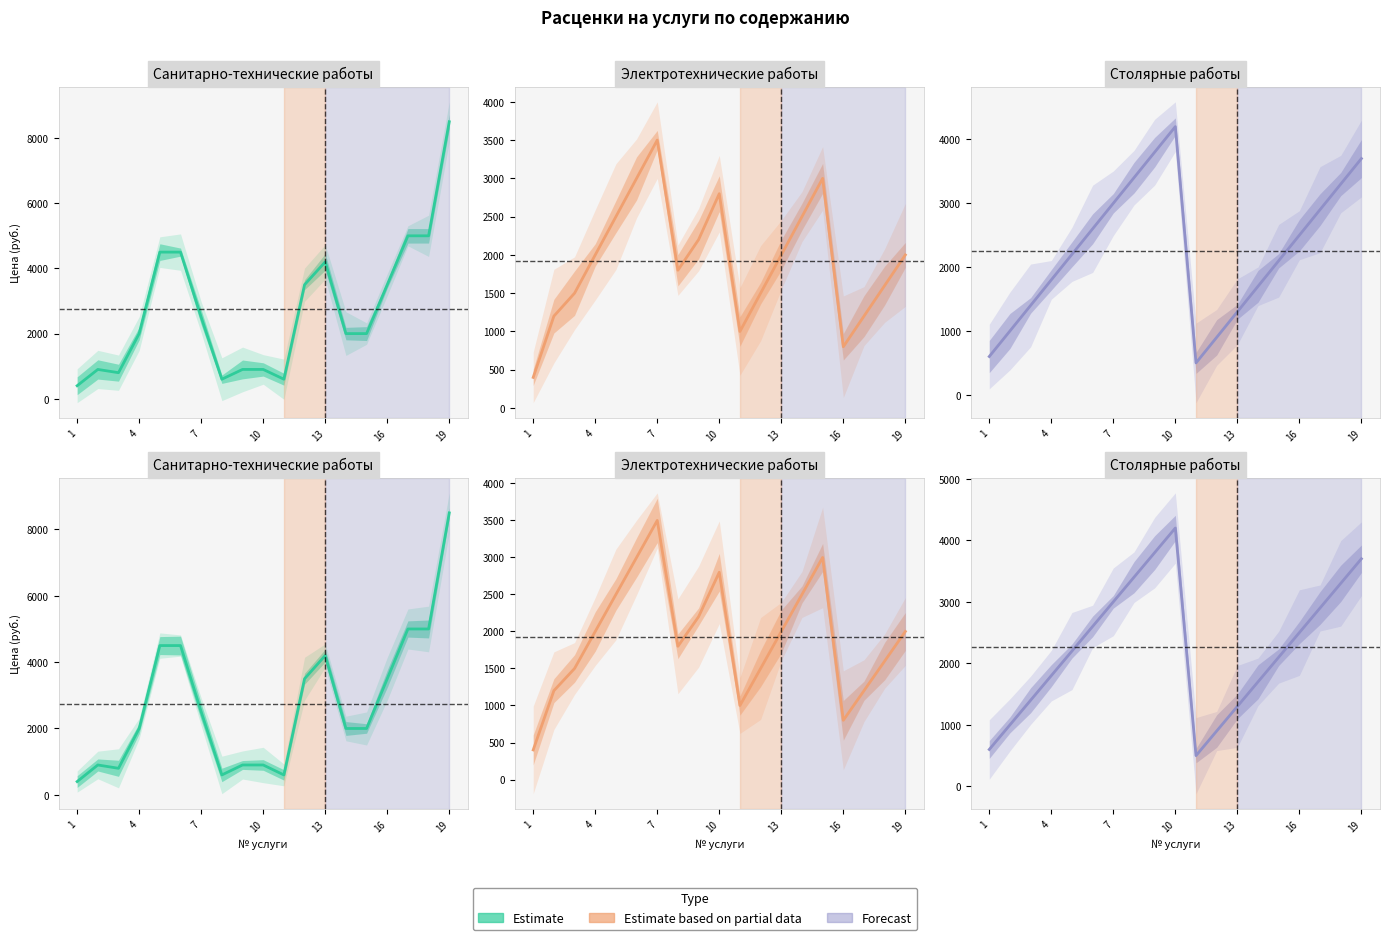

What is the label of the 2nd point from the left?

4